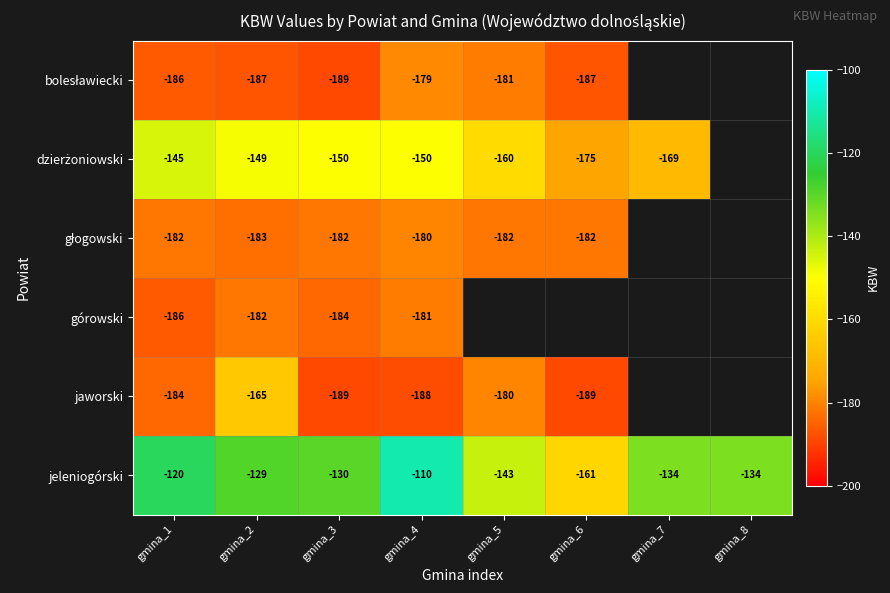

What is the spread (max minus min) of values at gmina_2?

58